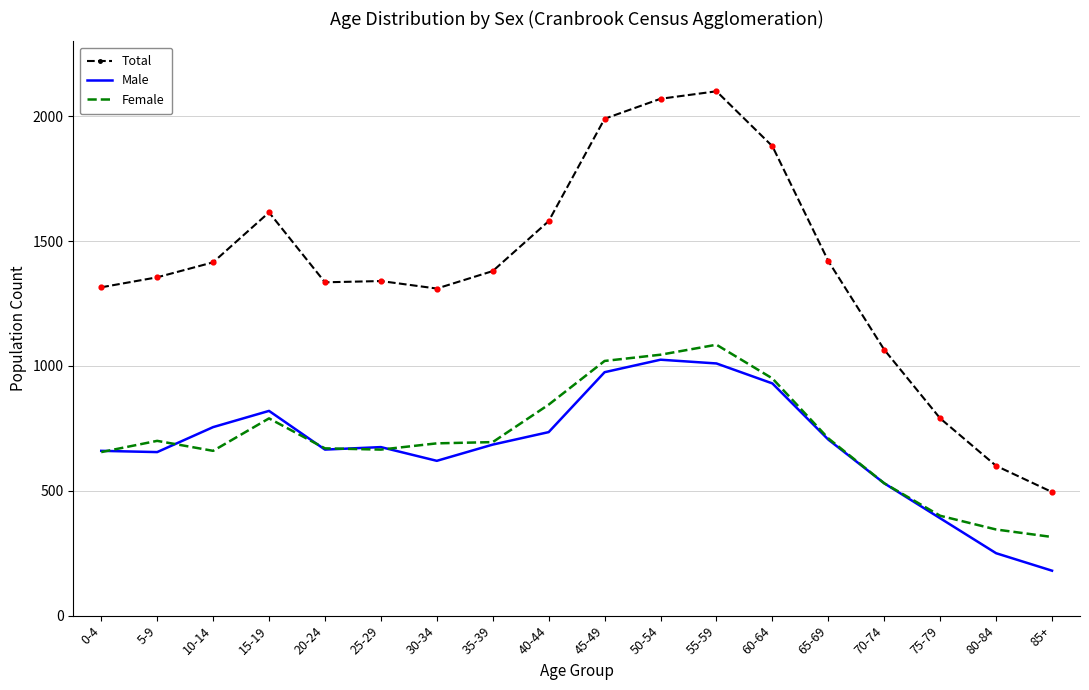

Is the value of Female at 40-44 greater than the value of Male at 55-59?

No